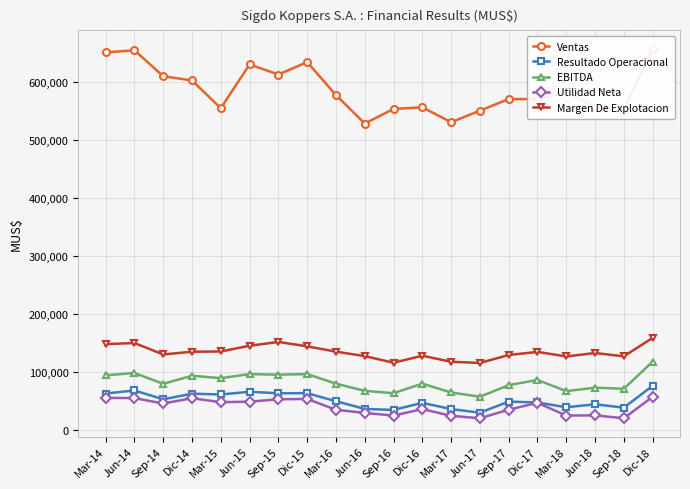

What is the average value of the Margen De Explotacion series?

134438